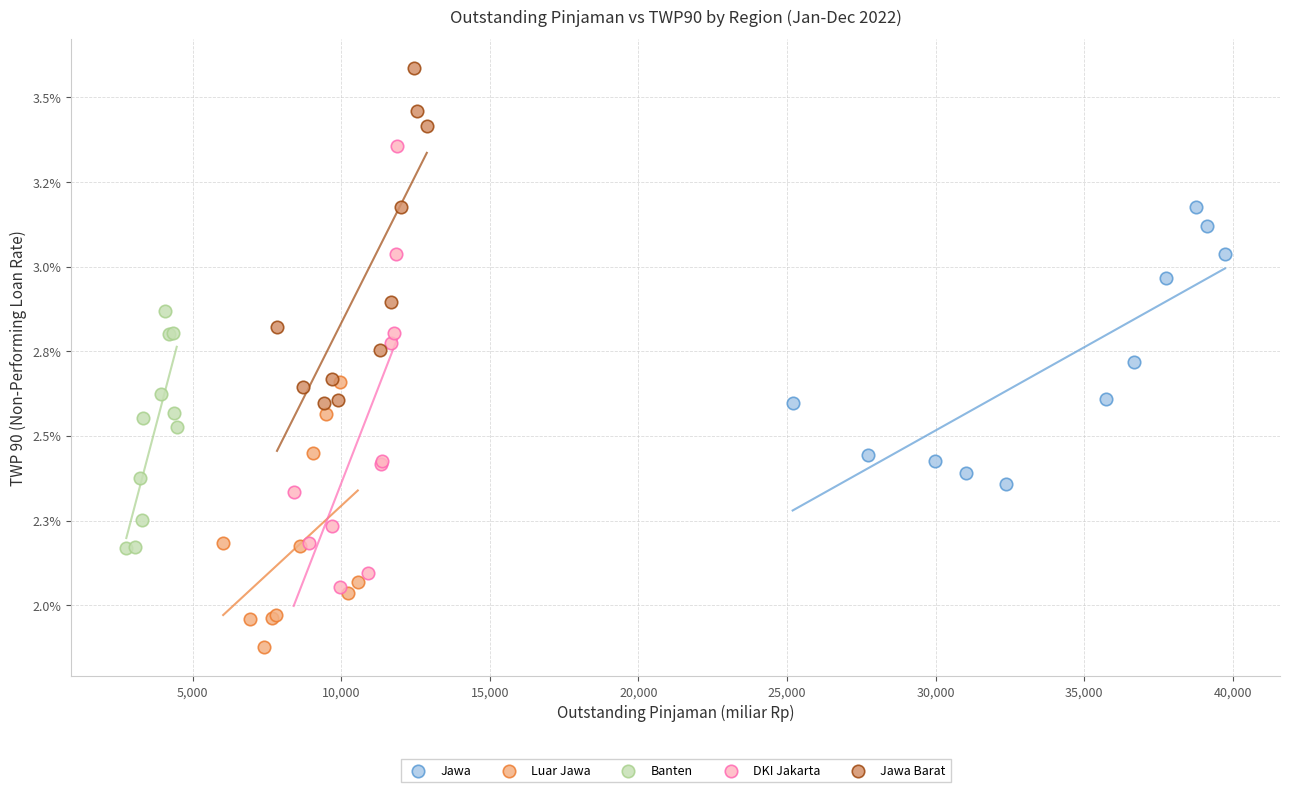

Which series has the widest spread of Y values?

DKI Jakarta